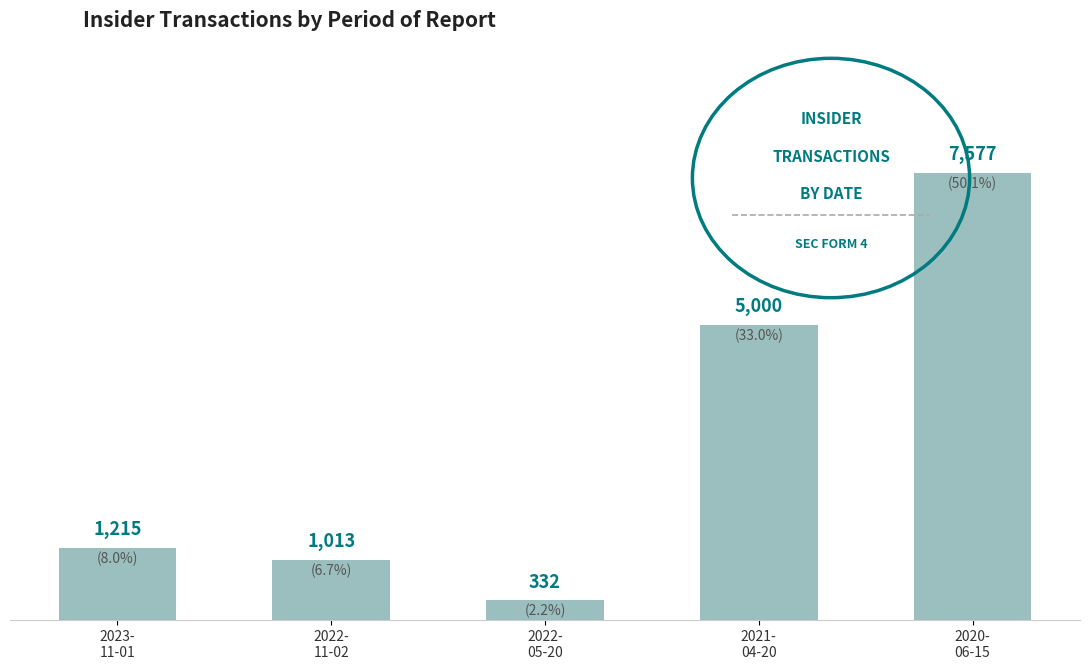

At which category does the chart reach its peak across all series?

2020-
06-15